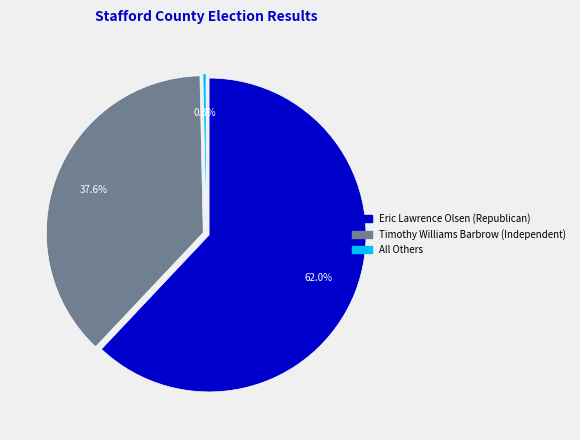

Is it true that All Others is 1% of the pie?

False